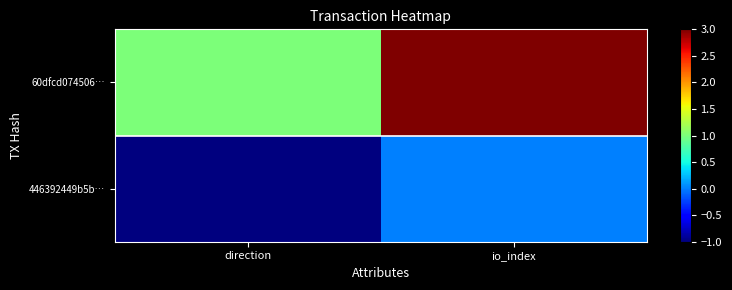

Reading left to right, list all the values displayed in this chart.

446392449b5b…: direction=-1	io_index=0
60dfcd074506…: direction=1	io_index=3